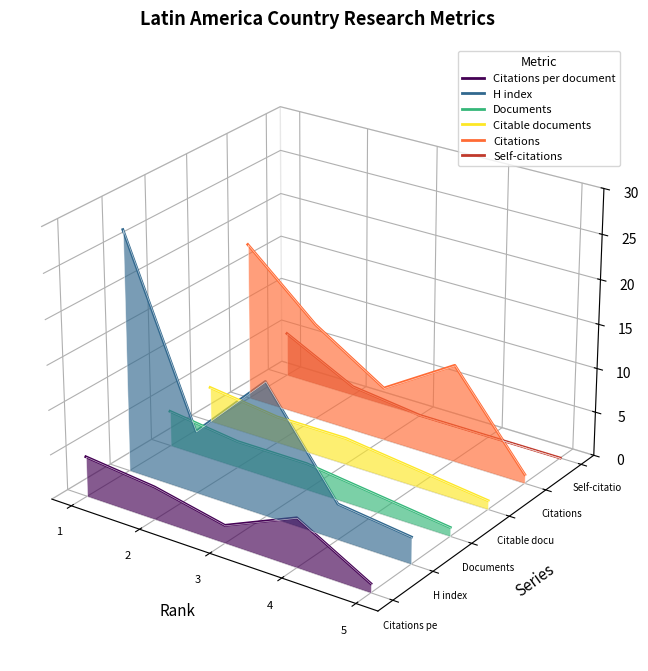

Does the chart display data point markers on the line(s)?

No